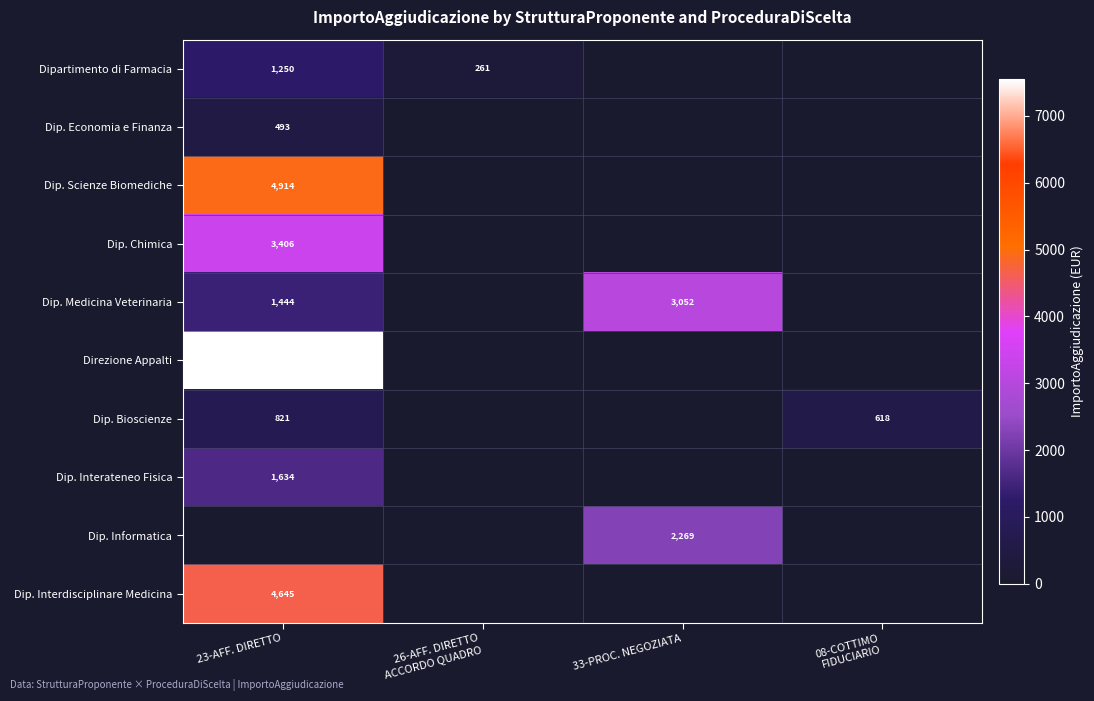

Is it true that Dip. Chimica equals 1631 at 23-AFF. DIRETTO?

False